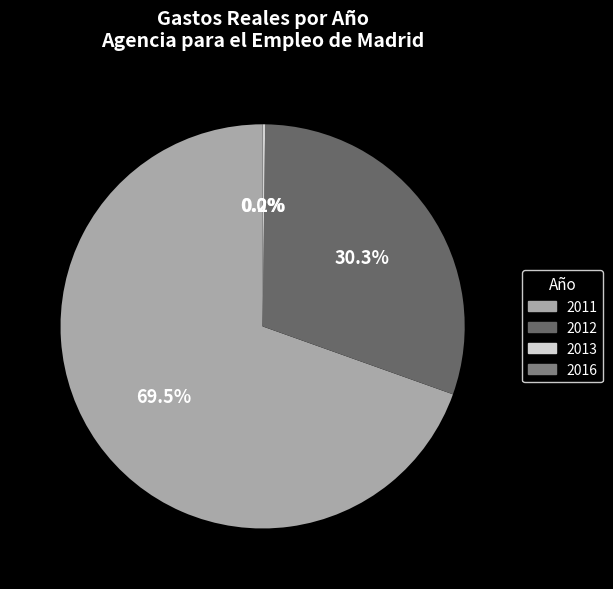

The 2016 slice represents 0% of the pie. True or false?

True